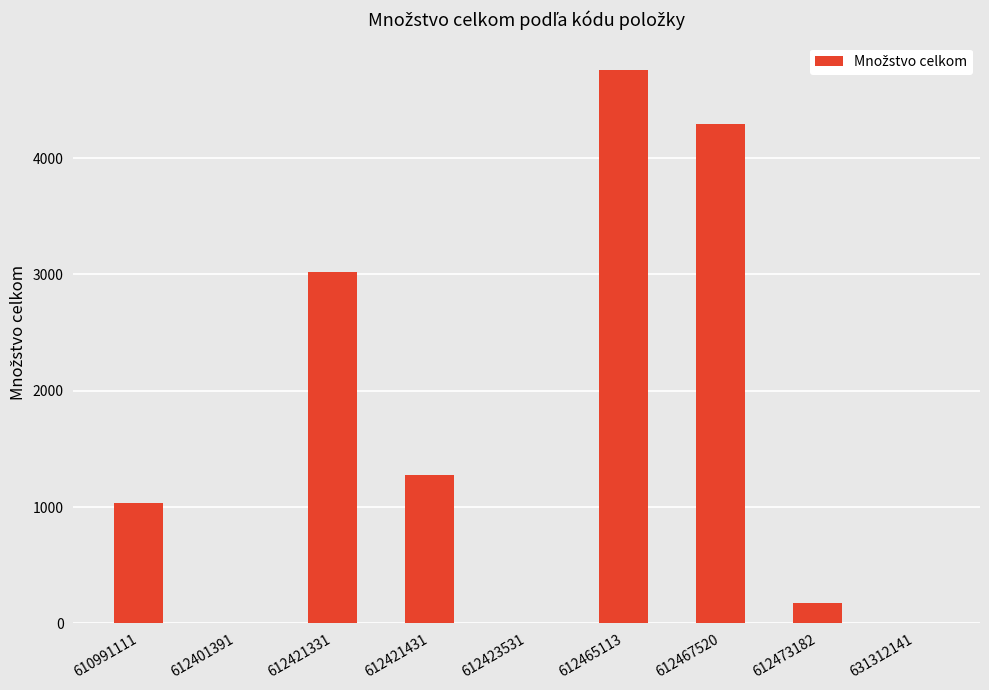

Between 612467520 and 631312141, which is larger?

612467520